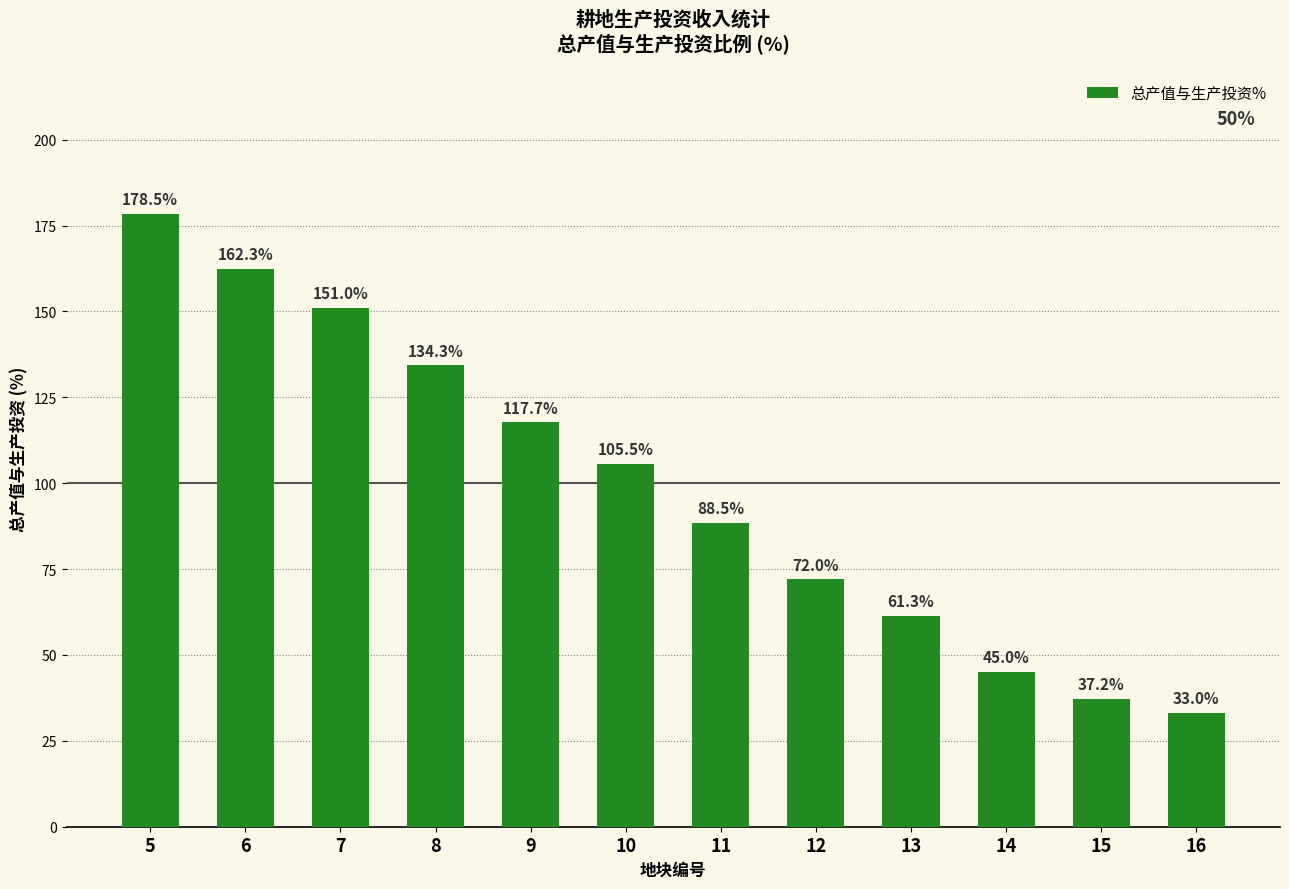

What is the value of the 7th bar from the left?

88.5